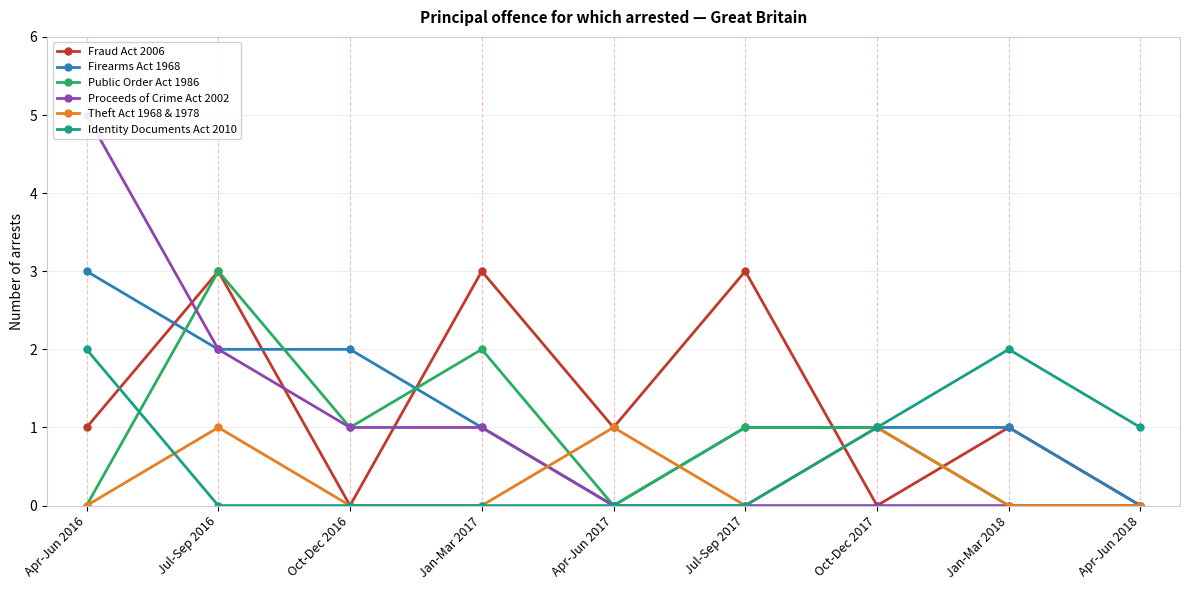

At which category is the sum across all series the highest?

Apr-Jun 2016